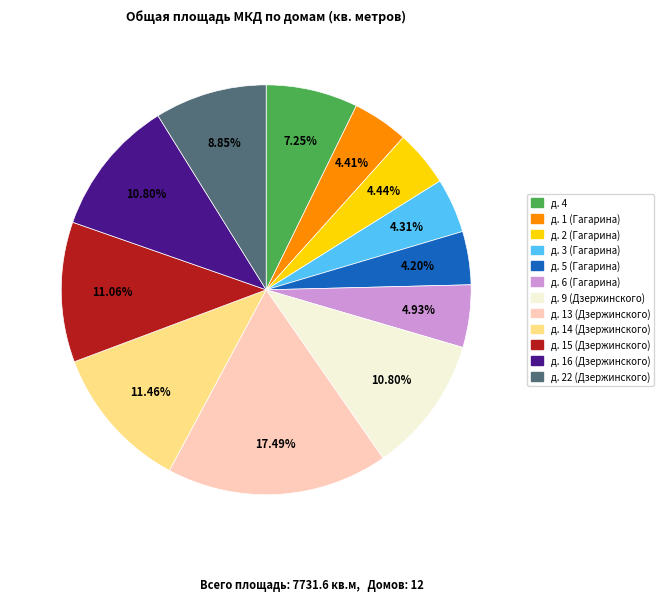

The д. 1 (Гагарина) slice represents 4% of the pie. True or false?

True